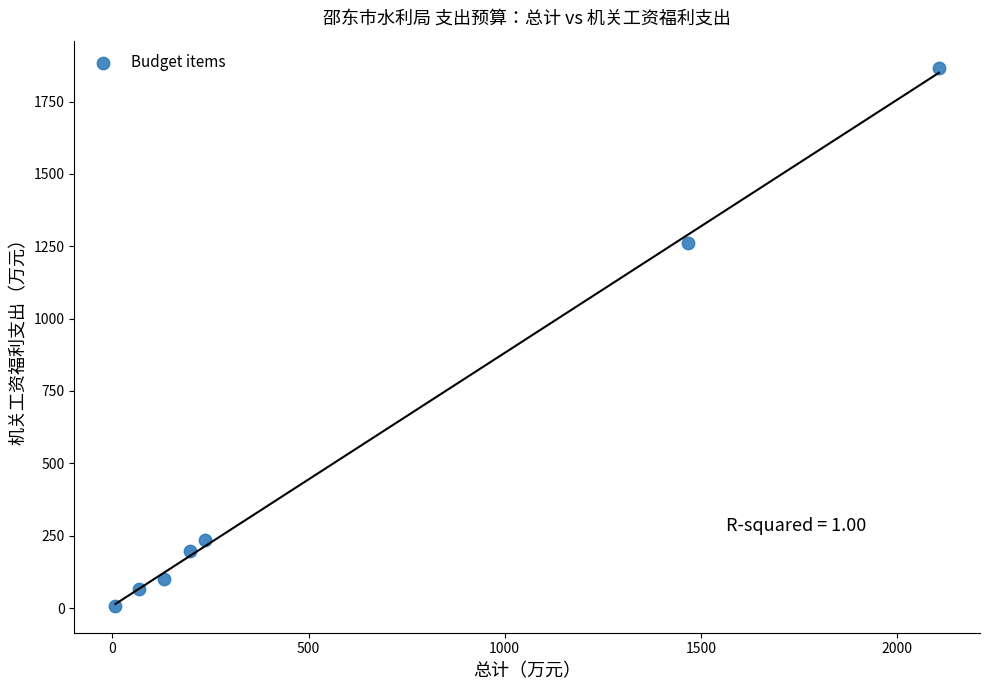

What Y value in the scatter plot is closest to 937?

1259.7